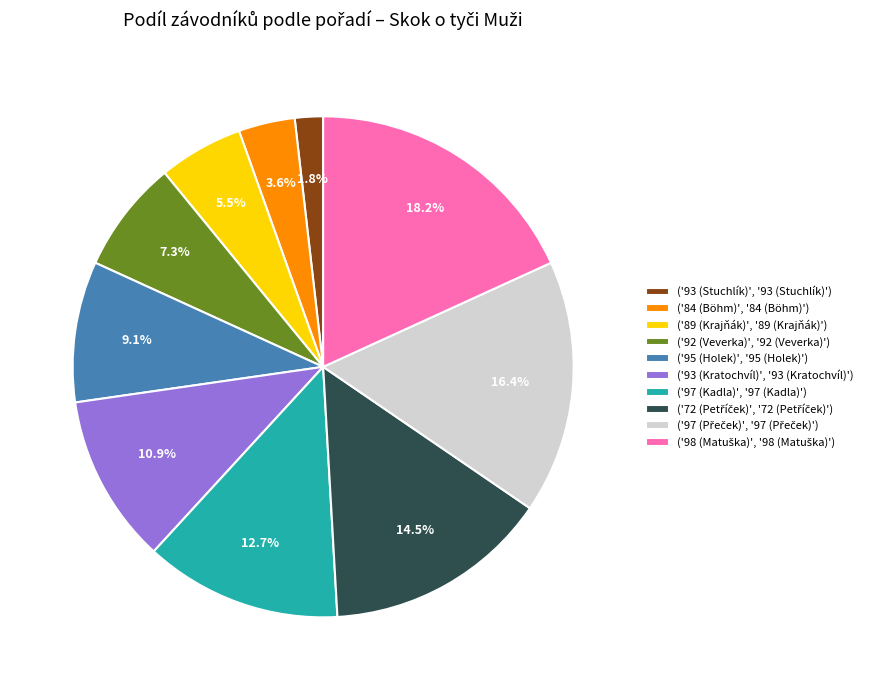

Is there a majority slice in this chart?

No